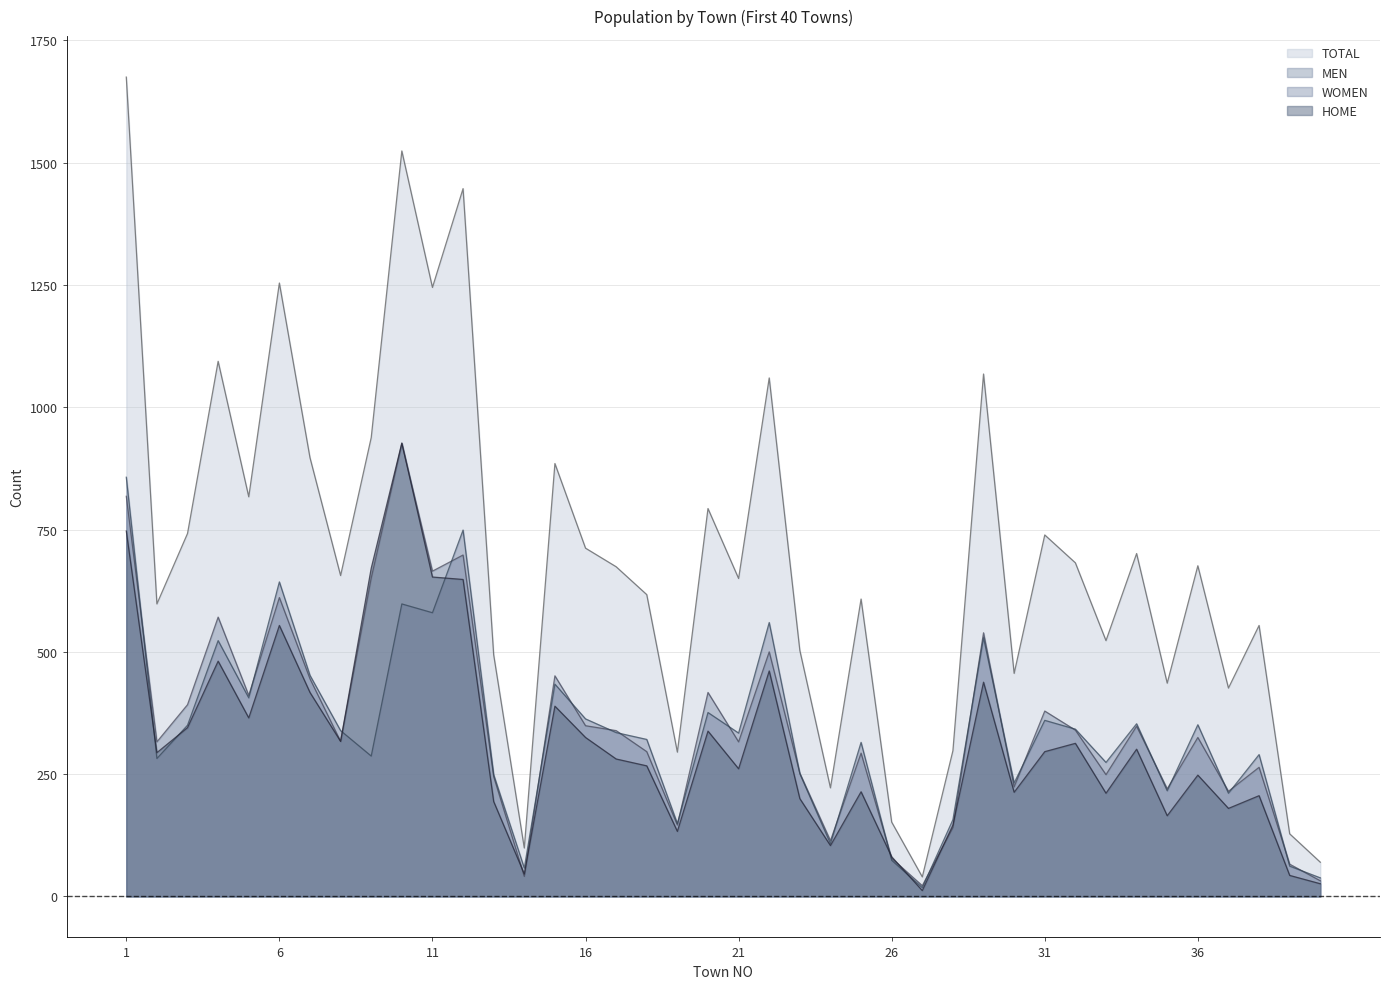

What is the spread (max minus min) of values at 9?

651